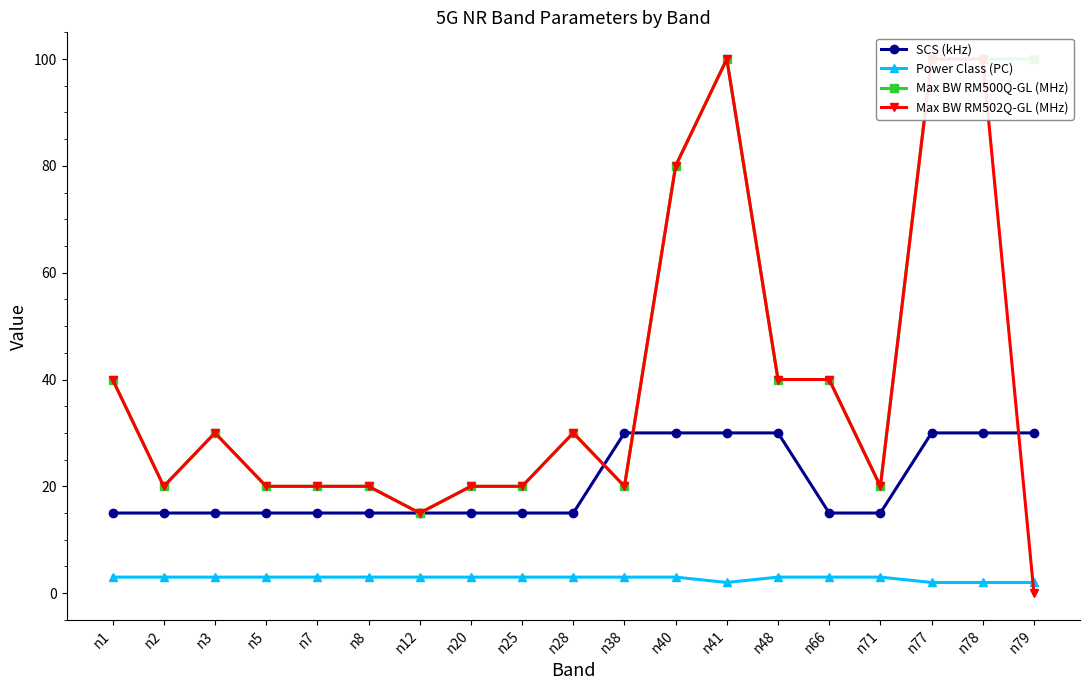

Is this an area chart (filled region under the line)?

No